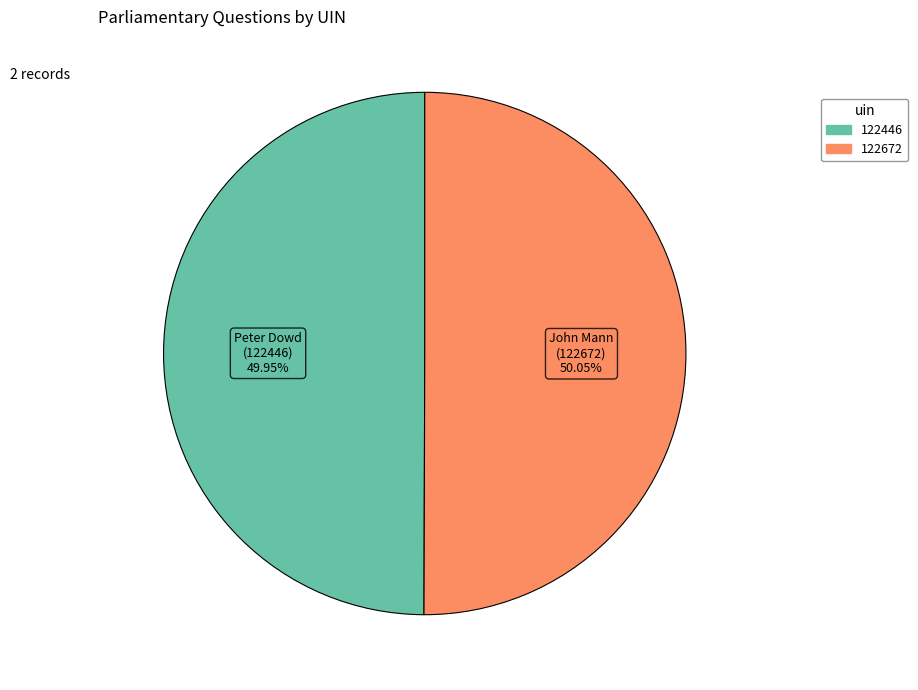

To the nearest percent, what percentage of the pie is 122672?

50%